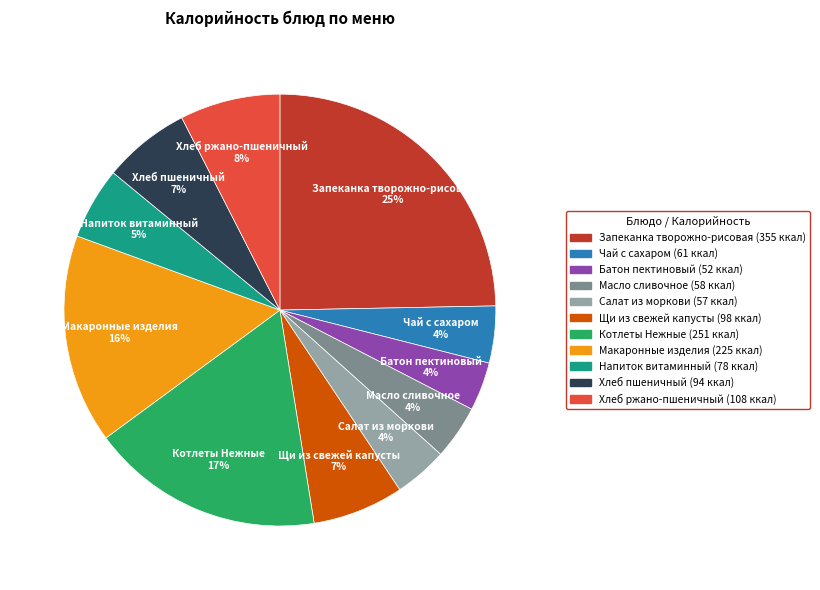

Count the number of slices in the pie.

11